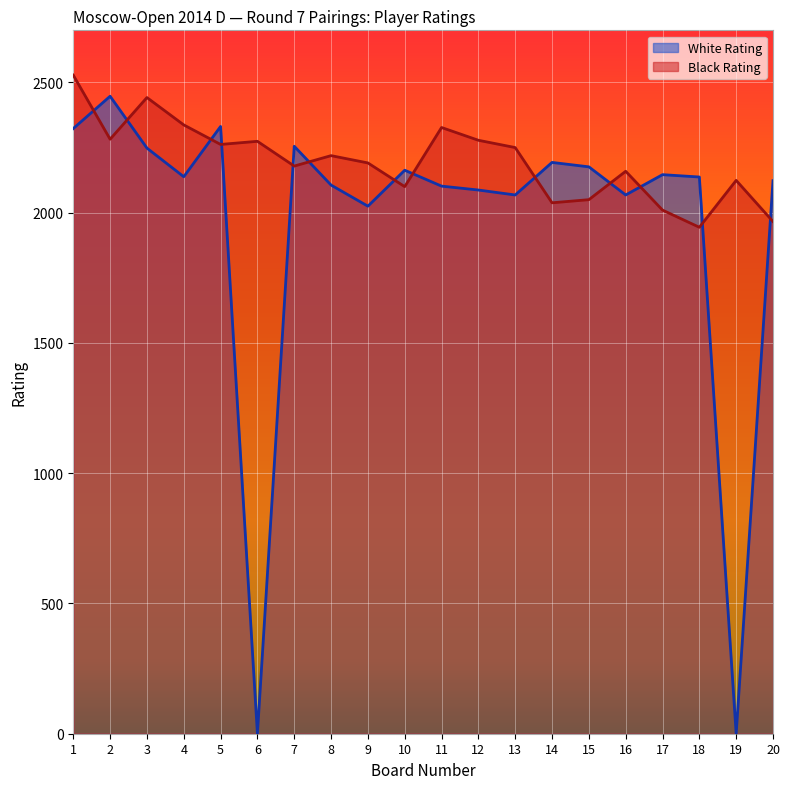

List the labels in order of Black Rating value, smallest first.

18, 20, 17, 14, 15, 10, 19, 16, 7, 9, 8, 13, 5, 6, 12, 2, 11, 4, 3, 1